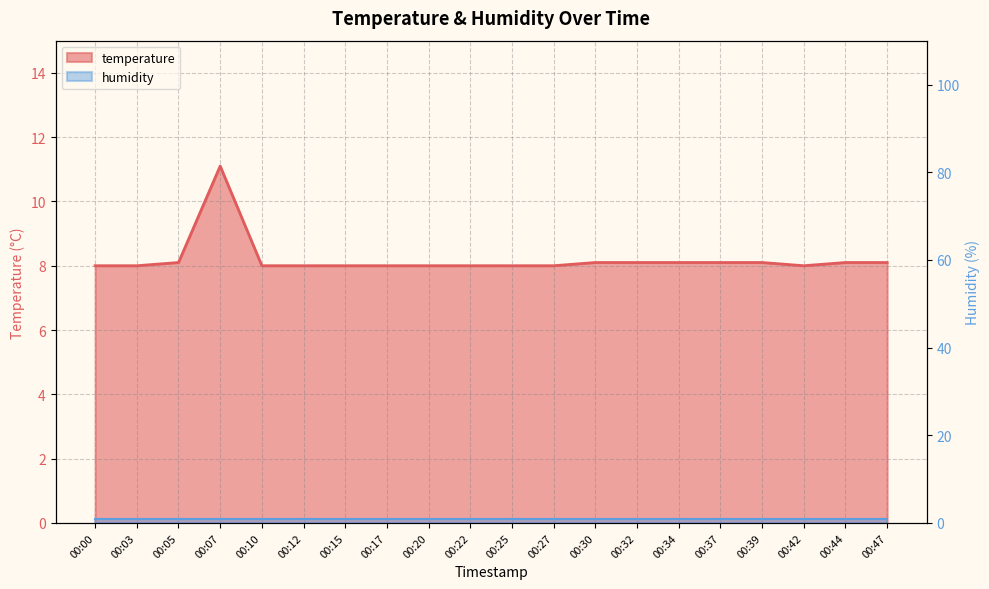

Approximately how many times larger is the value at 00:32 compared to 00:30?

1.0